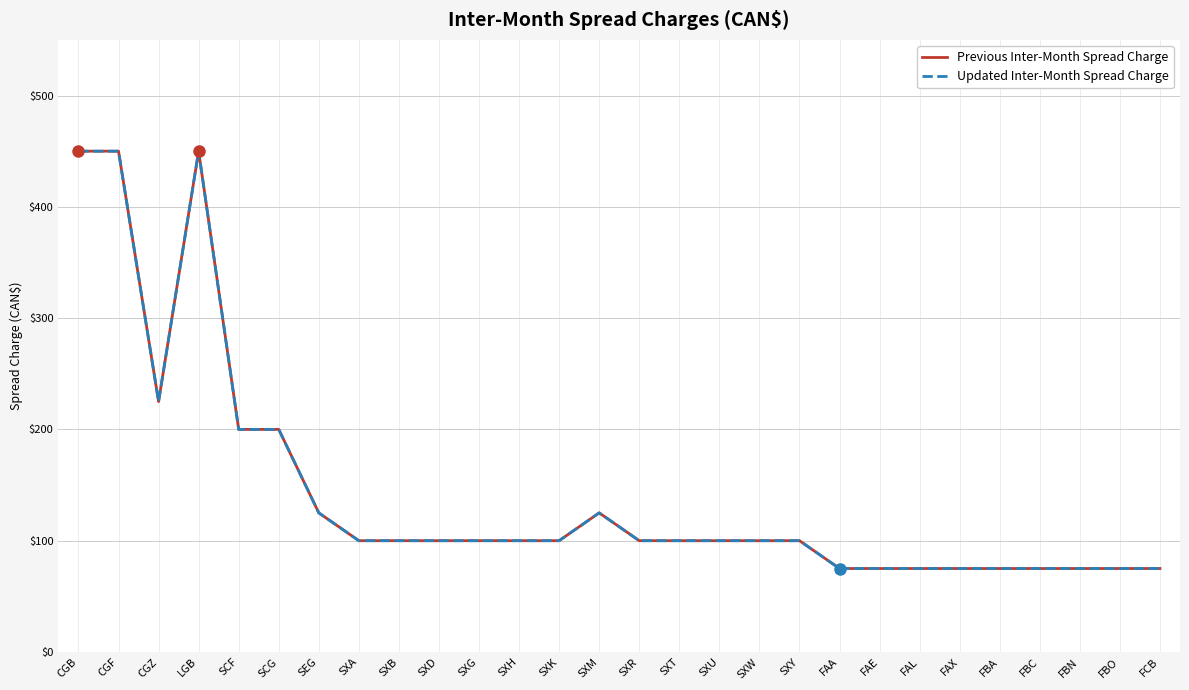

True or false: Previous Inter-Month Spread Charge has more than 2 points higher than both neighbors.

False